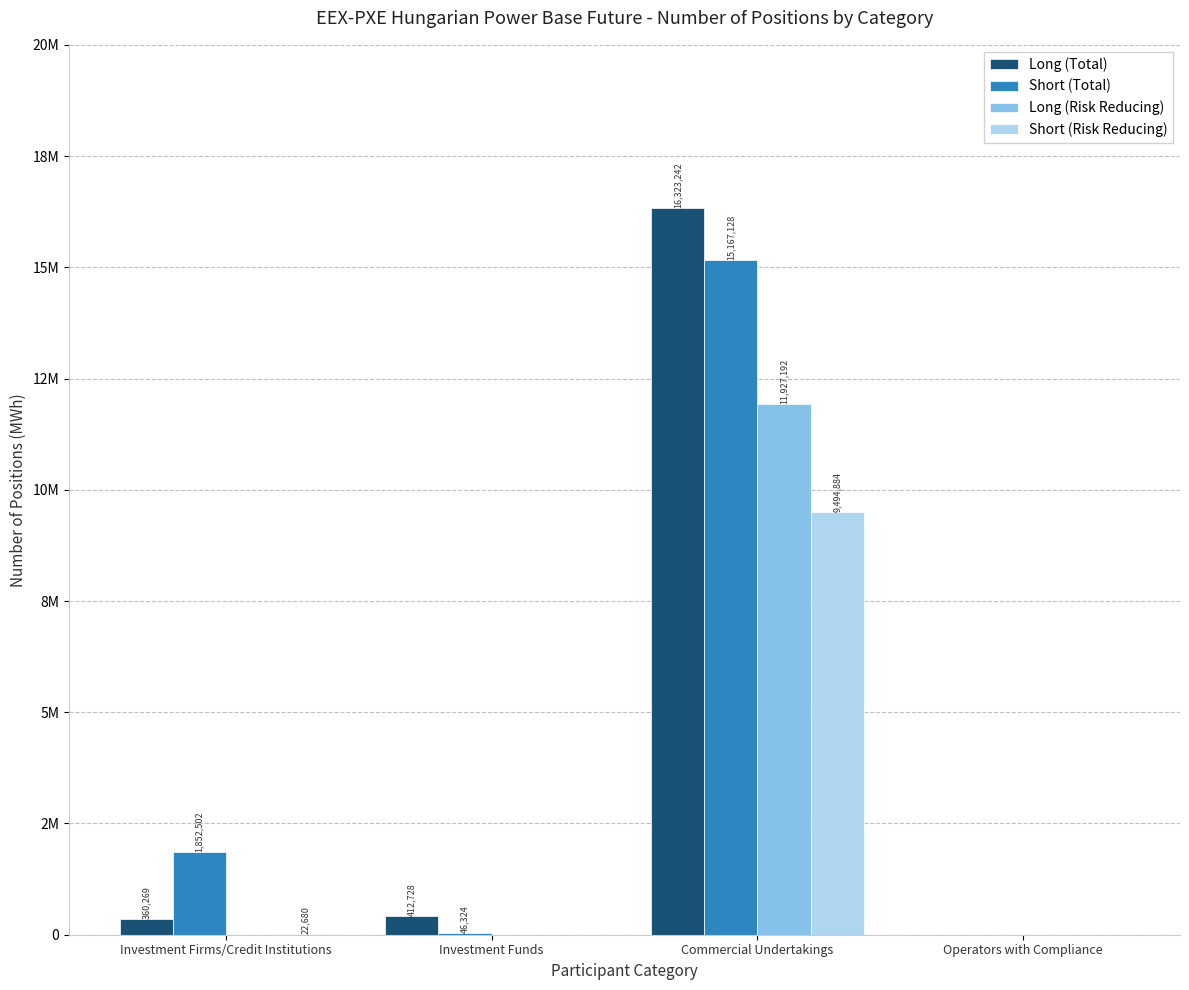

List the series in order of their peak value, highest first.

Long (Total), Short (Total), Long (Risk Reducing), Short (Risk Reducing)